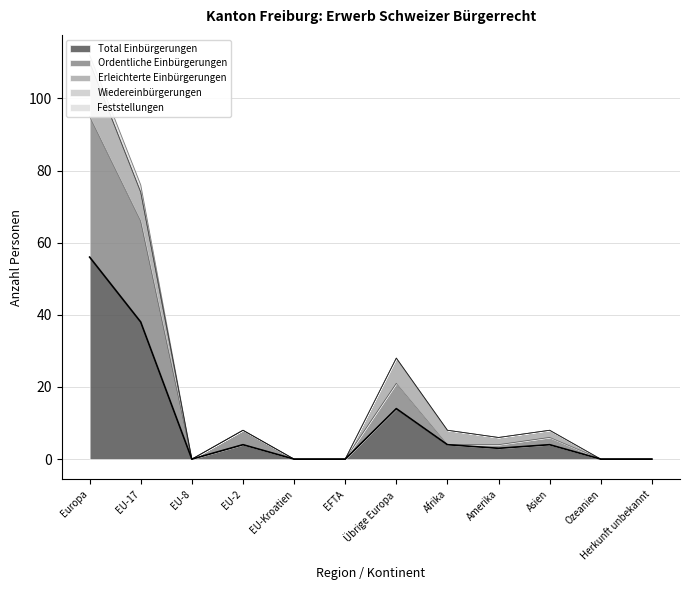

At which category does the chart reach its minimum across all series?

EU-8